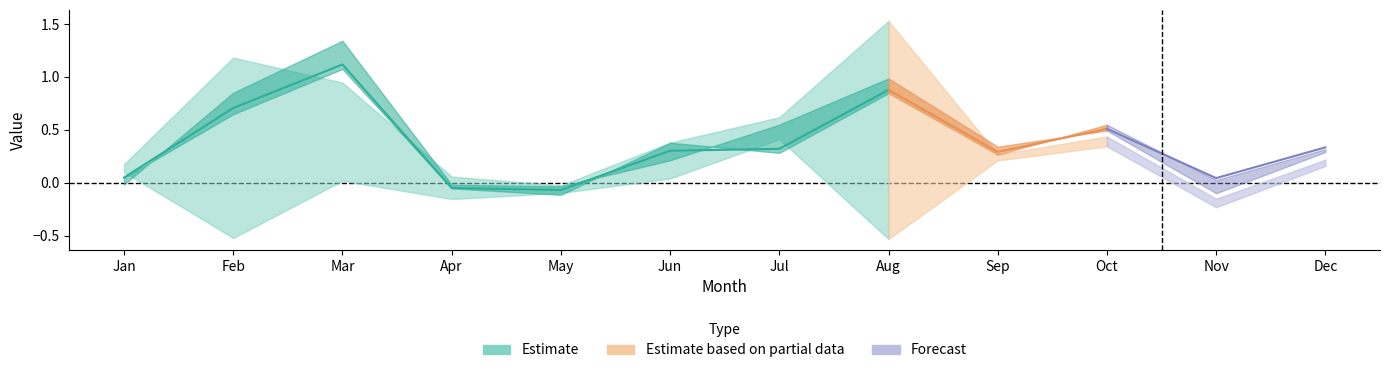

Which category has the highest value across all series?

Aug